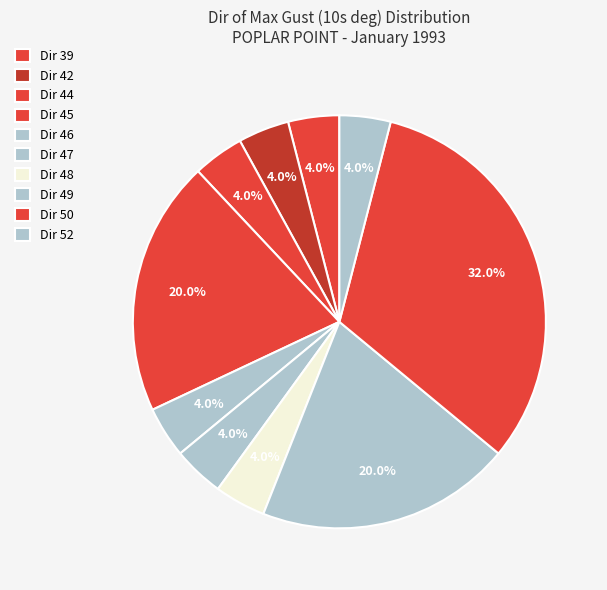

How many slices are in this pie chart?

10